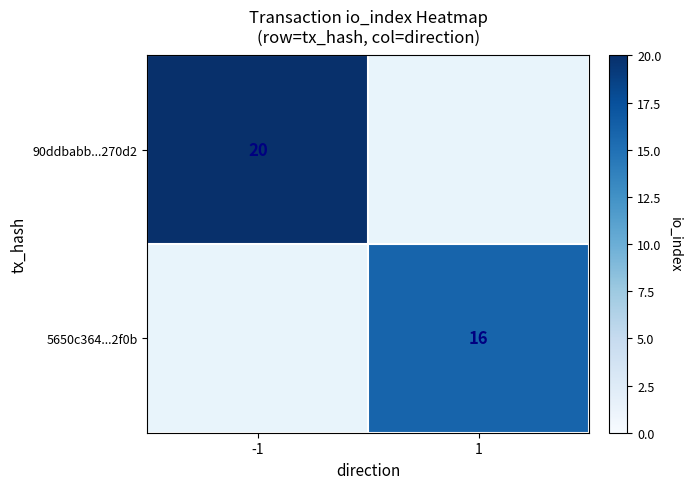

The value of 5650c364...2f0b at 1 is 16. True or false?

True